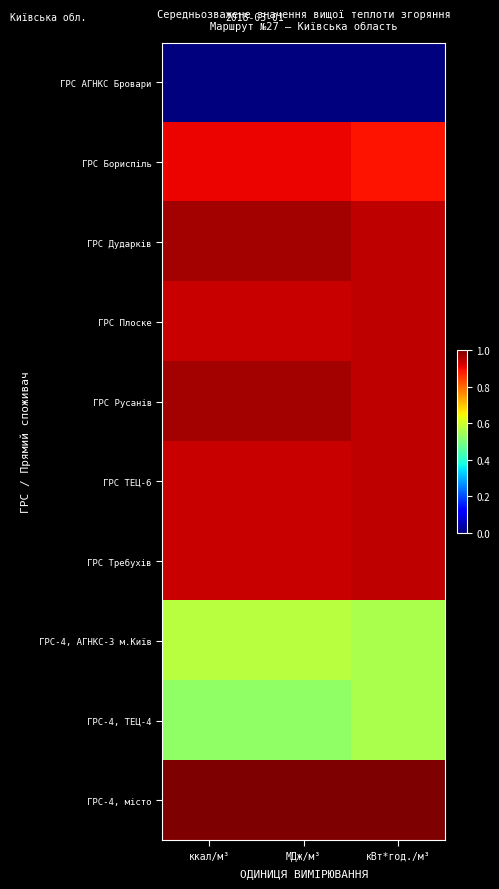

At ккал/м³, list the series in order from smallest to largest.

ГРС АГНКС Бровари, ГРС-4, ТЕЦ-4, ГРС-4, АГНКС-3 м.Київ, ГРС Бориспіль, ГРС Плоске, ГРС ТЕЦ-6, ГРС Требухів, ГРС Дударків, ГРС Русанів, ГРС-4, місто